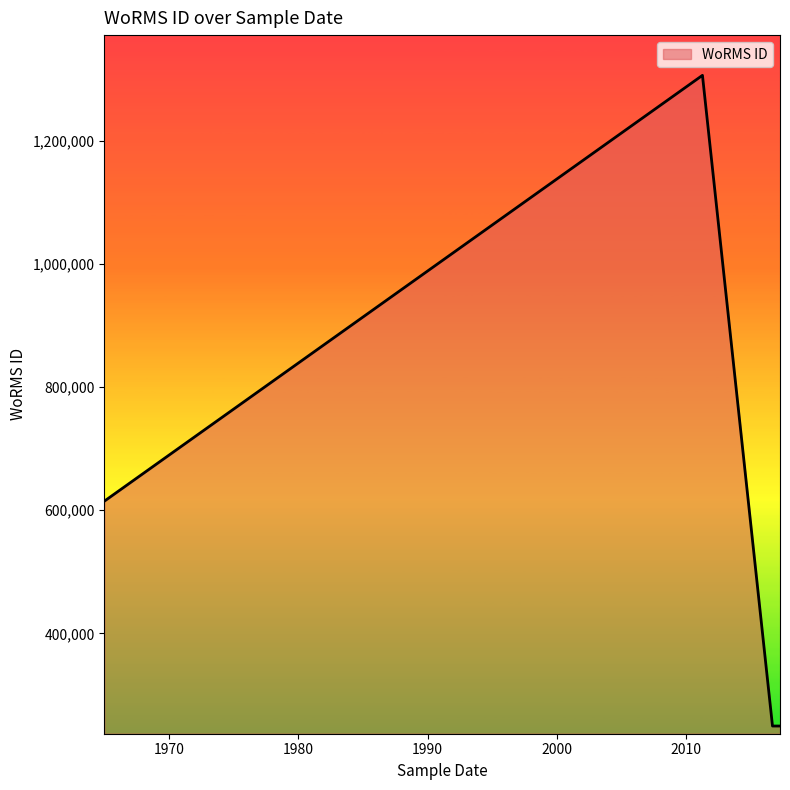

How many interior local peaks (higher than both neighbors) does the data have?

1